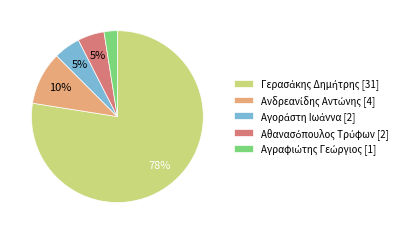

Is there a majority slice in this chart?

Yes